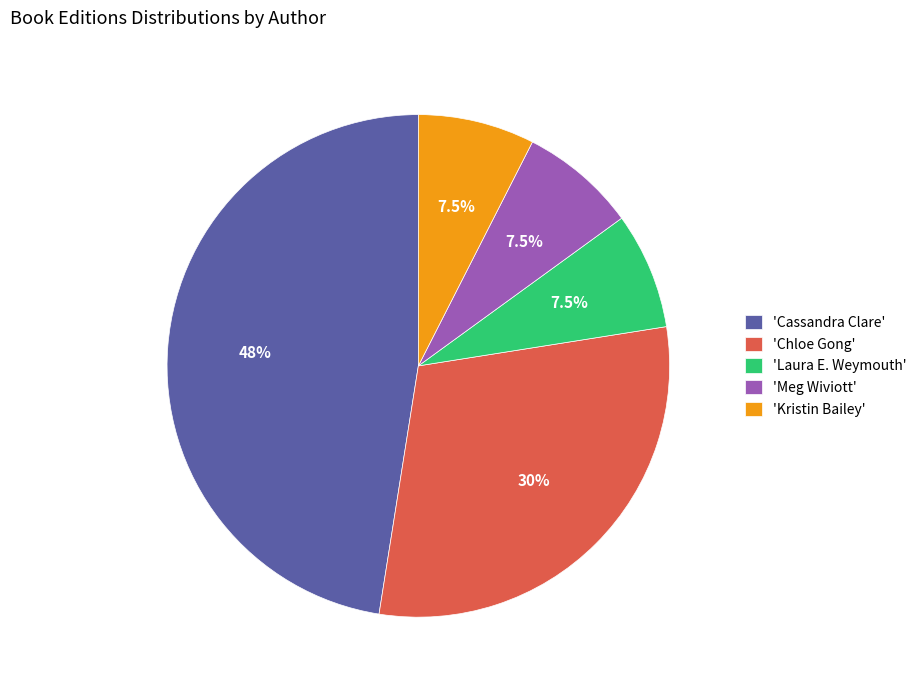

Which category has the biggest portion of the pie?

'Cassandra Clare'